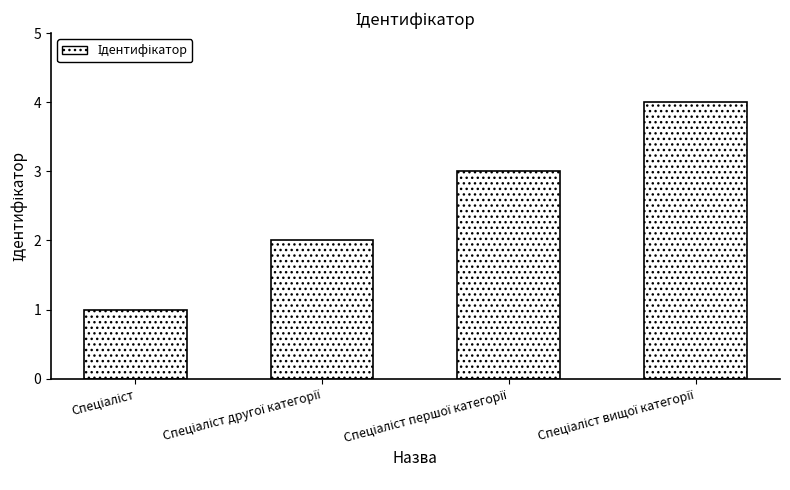

What is the difference between the maximum and minimum values?

3